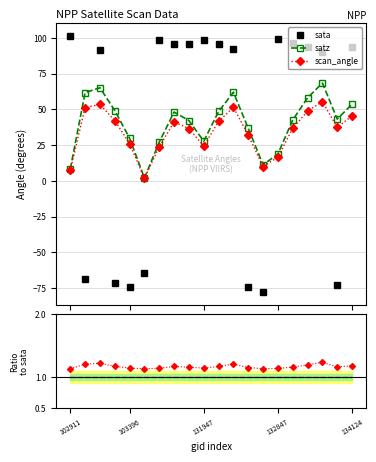

What is the value of the satz point at the 15th from the left?

18.8